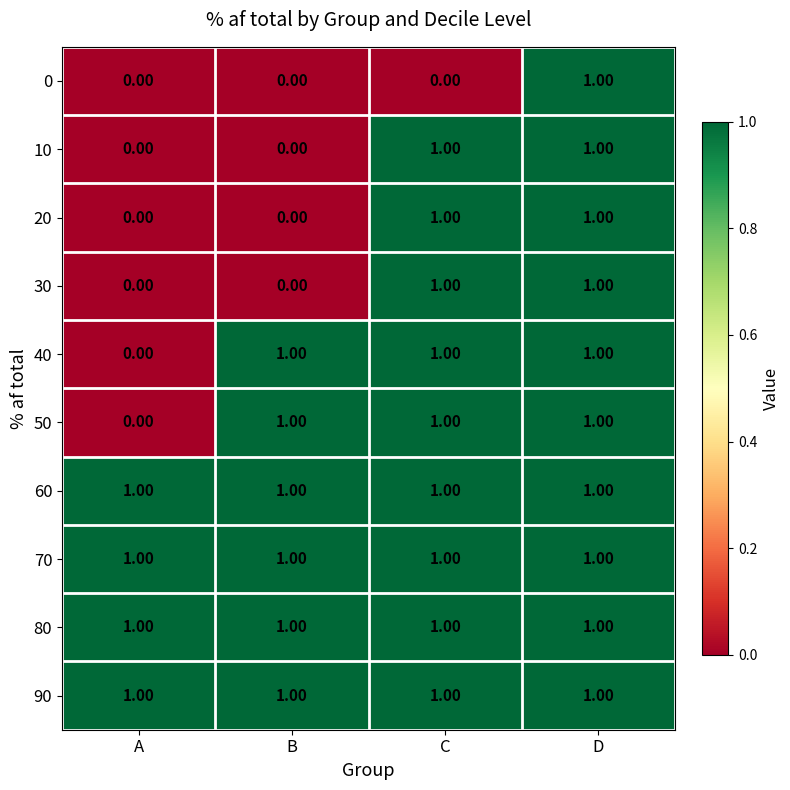

At how many categories does at least one series exceed 0?

4